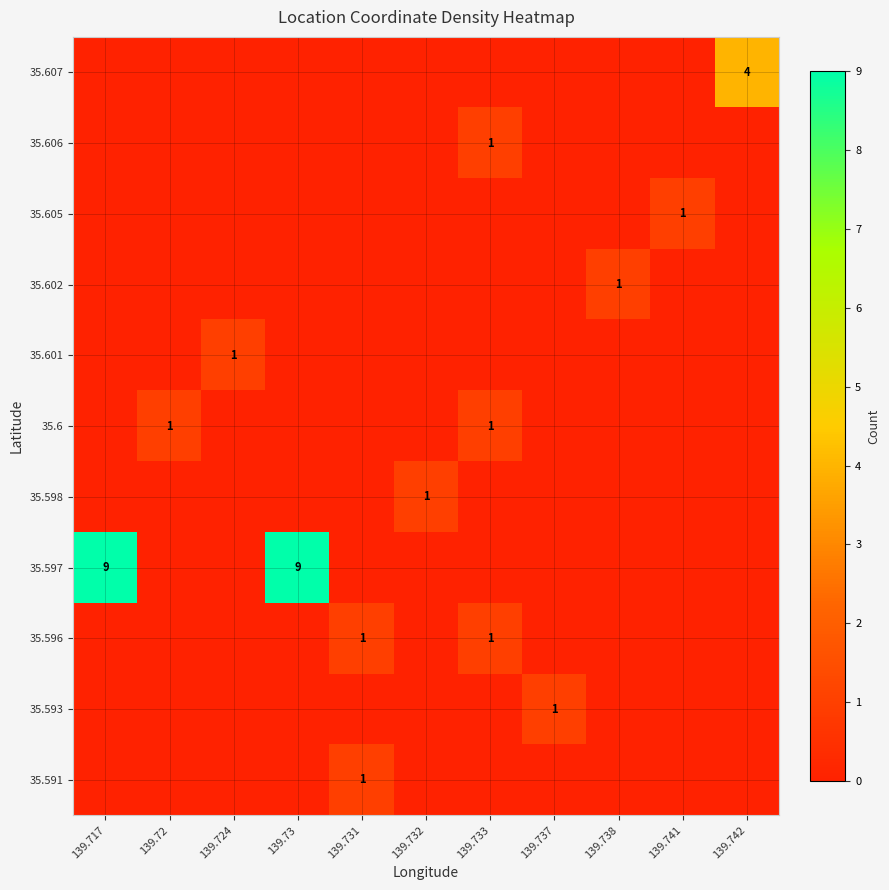

What is the difference between the maximum and minimum values in the row_7 series?

1